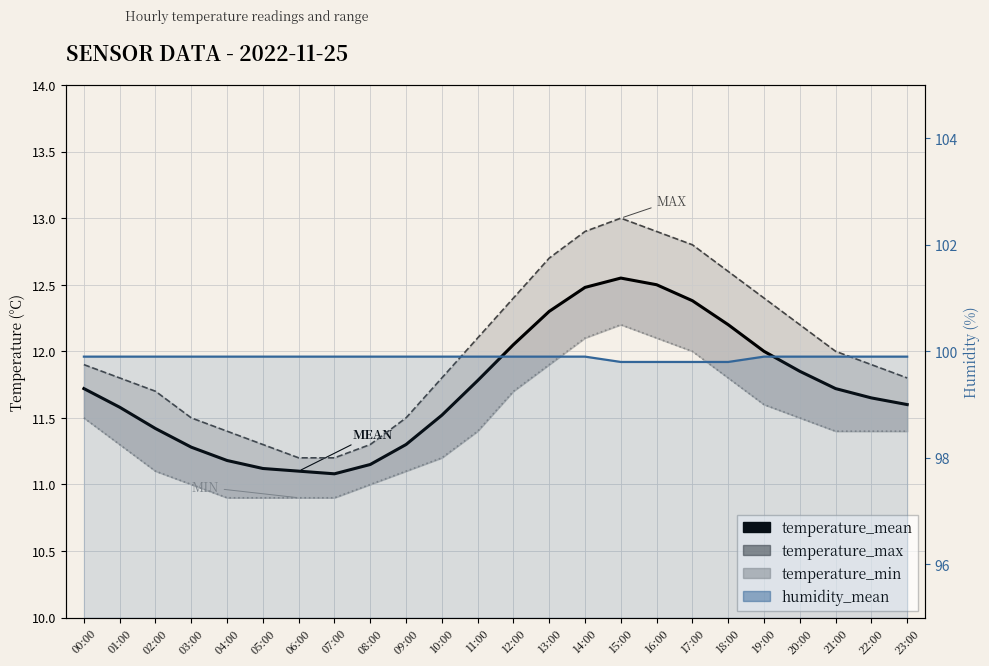

Between 03:00 and 22:00, which series saw the biggest shift?

temperature_max